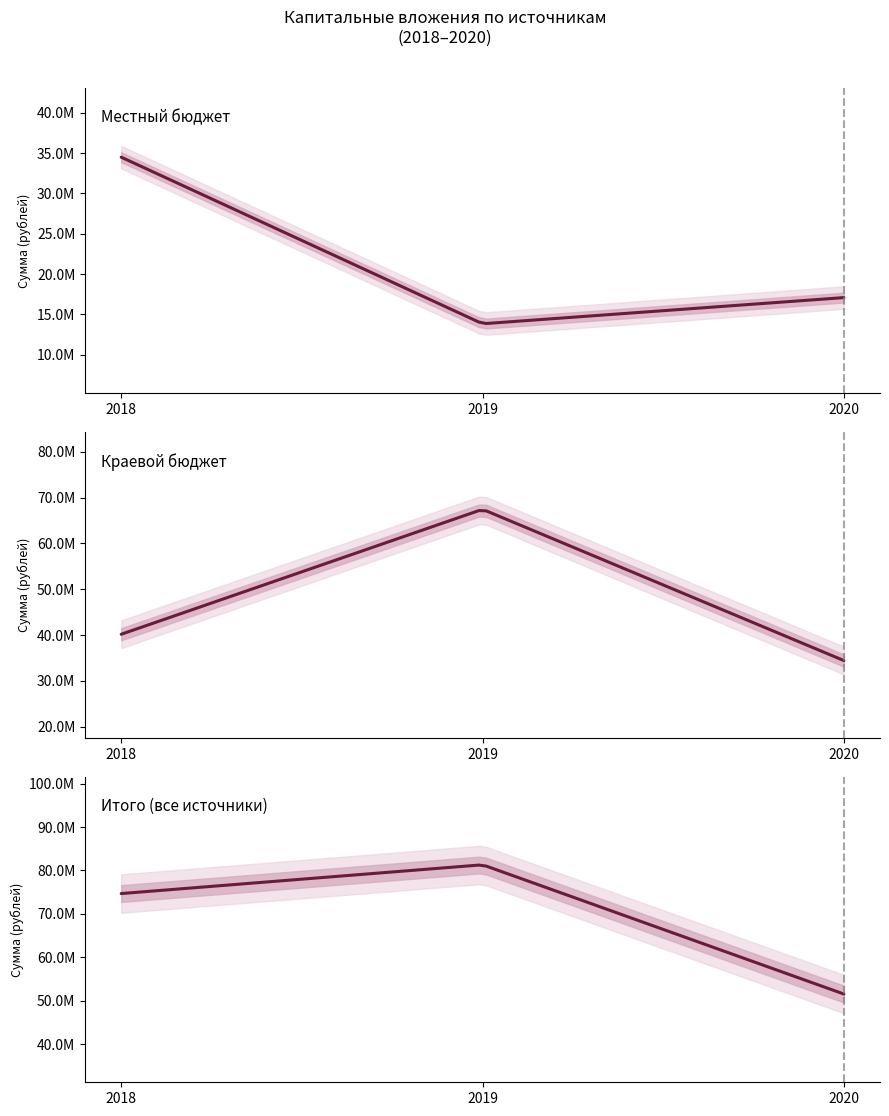

Which label corresponds to the largest value in the chart?

2019